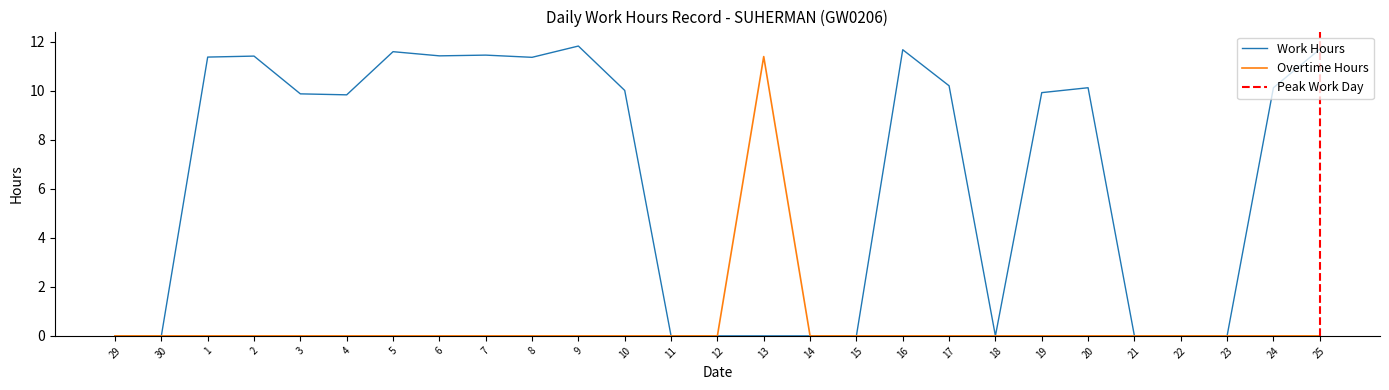

True or false: Overtime Hours has a value of 7.4 at 23.

False